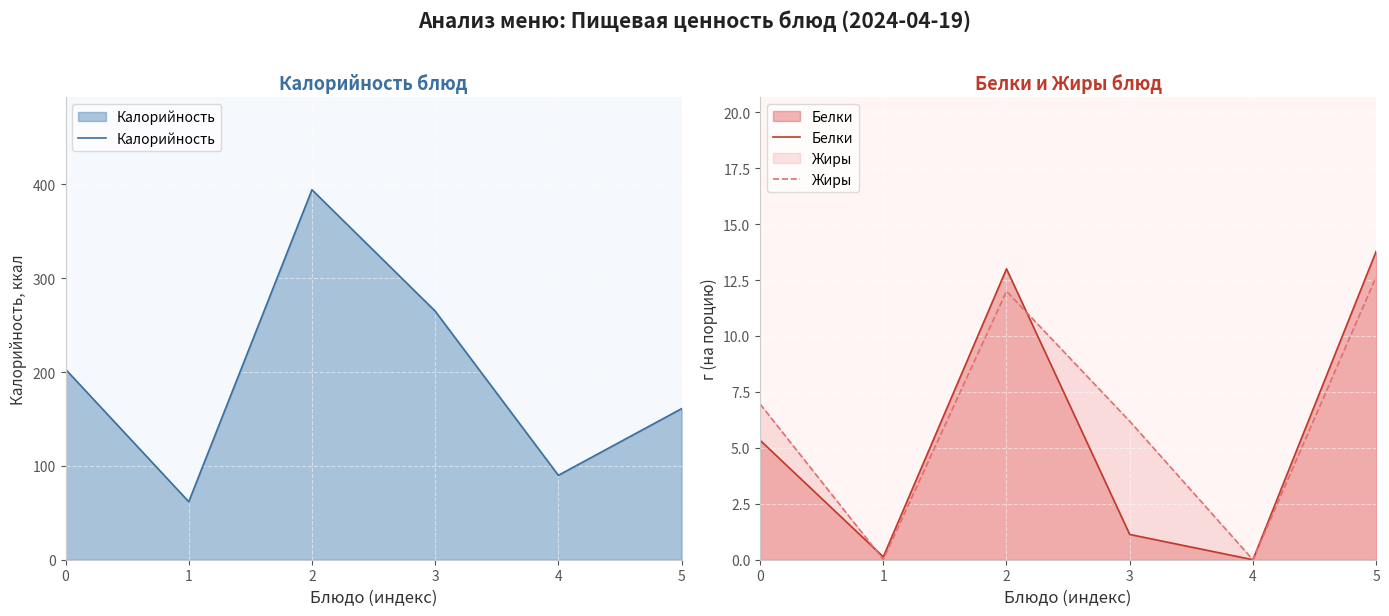

What is the average value of the Калорийность series?

195.9